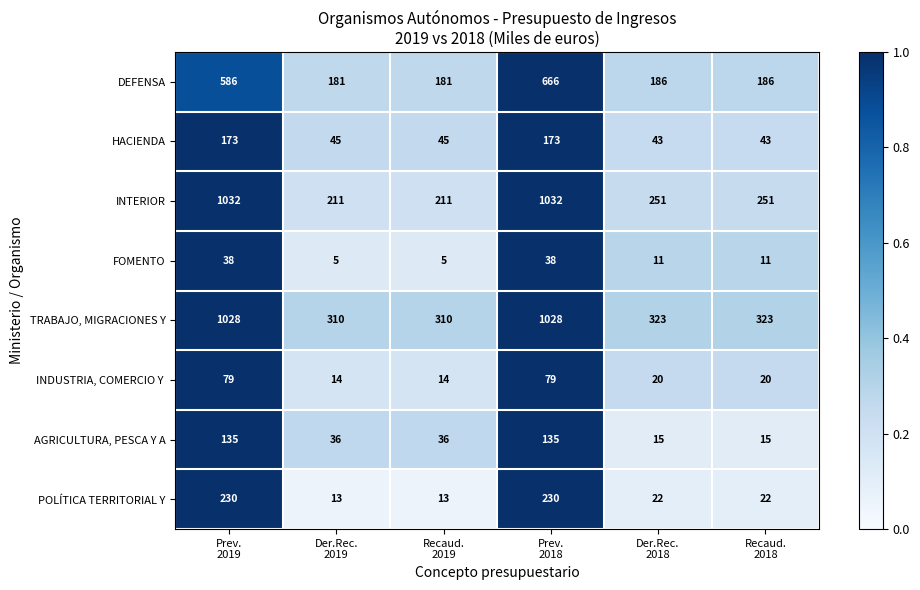

What is the highest value of the FOMENTO series?

38